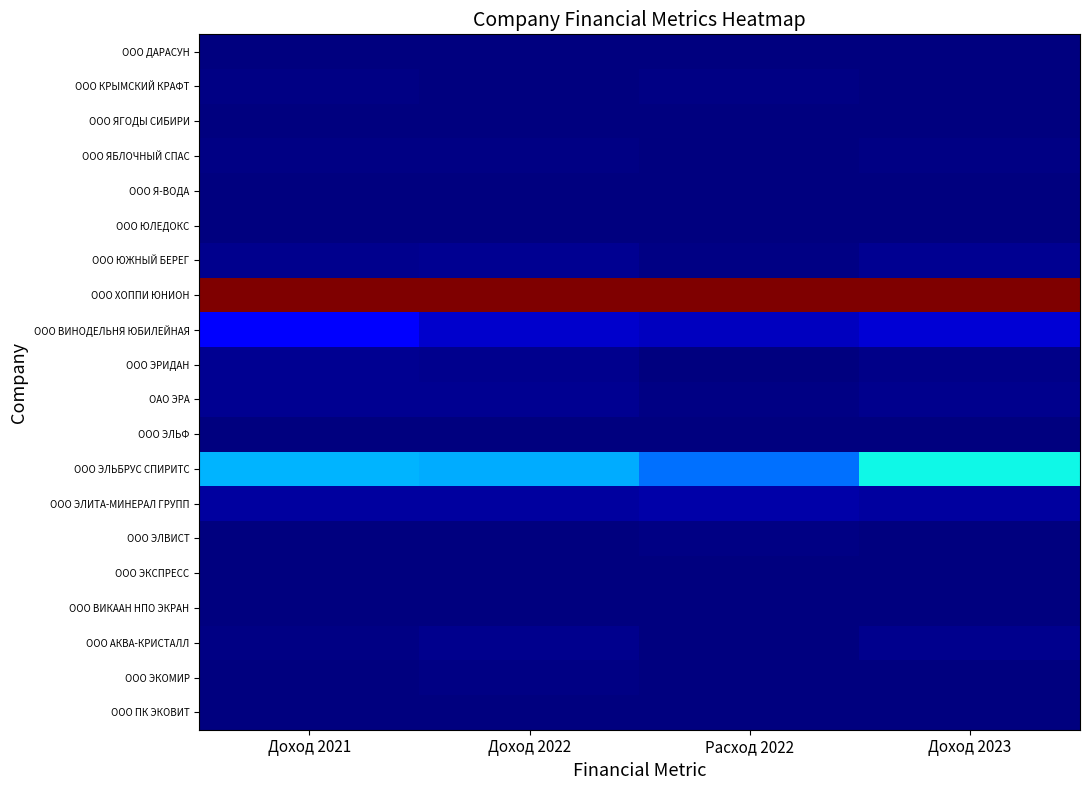

Reading left to right, extract all data points from this chart.

ООО ДАРАСУН: Доход 2021=0.0	Доход 2022=0.0	Расход 2022=0.0	Доход 2023=0.0
ООО КРЫМСКИЙ КРАФТ: Доход 2021=0.0	Доход 2022=0.0	Расход 2022=0.0	Доход 2023=0.0
ООО ЯГОДЫ СИБИРИ: Доход 2021=0.0	Доход 2022=0.0	Расход 2022=0.0	Доход 2023=0.0
ООО ЯБЛОЧНЫЙ СПАС: Доход 2021=0.0	Доход 2022=0.0	Расход 2022=0.0	Доход 2023=0.0
ООО Я-ВОДА: Доход 2021=0.0	Доход 2022=0.0	Расход 2022=0.0	Доход 2023=0.0
ООО ЮЛЕДОКС: Доход 2021=0.0	Доход 2022=0.0	Расход 2022=0.0	Доход 2023=0.0
ООО ЮЖНЫЙ БЕРЕГ: Доход 2021=0.0	Доход 2022=0.0	Расход 2022=0.0	Доход 2023=0.0
ООО ХОППИ ЮНИОН: Доход 2021=1.0	Доход 2022=1.0	Расход 2022=1.0	Доход 2023=1.0
ООО ВИНОДЕЛЬНЯ ЮБИЛЕЙНАЯ: Доход 2021=0.1	Доход 2022=0.1	Расход 2022=0.1	Доход 2023=0.1
ООО ЭРИДАН: Доход 2021=0.0	Доход 2022=0.0	Расход 2022=0.0	Доход 2023=0.0
ОАО ЭРА: Доход 2021=0.0	Доход 2022=0.0	Расход 2022=0.0	Доход 2023=0.0
ООО ЭЛЬФ: Доход 2021=0.0	Доход 2022=0.0	Расход 2022=0.0	Доход 2023=0.0
ООО ЭЛЬБРУС СПИРИТС: Доход 2021=0.3	Доход 2022=0.3	Расход 2022=0.2	Доход 2023=0.4
ООО ЭЛИТА-МИНЕРАЛ ГРУПП: Доход 2021=0.0	Доход 2022=0.0	Расход 2022=0.0	Доход 2023=0.0
ООО ЭЛВИСТ: Доход 2021=0.0	Доход 2022=0.0	Расход 2022=0.0	Доход 2023=0.0
ООО ЭКСПРЕСС: Доход 2021=0.0	Доход 2022=0.0	Расход 2022=0.0	Доход 2023=0.0
ООО ВИКААН НПО ЭКРАН: Доход 2021=0.0	Доход 2022=0.0	Расход 2022=0.0	Доход 2023=0.0
ООО АКВА-КРИСТАЛЛ: Доход 2021=0.0	Доход 2022=0.0	Расход 2022=0.0	Доход 2023=0.0
ООО ЭКОМИР: Доход 2021=0.0	Доход 2022=0.0	Расход 2022=0.0	Доход 2023=0.0
ООО ПК ЭКОВИТ: Доход 2021=0.0	Доход 2022=0.0	Расход 2022=0.0	Доход 2023=0.0